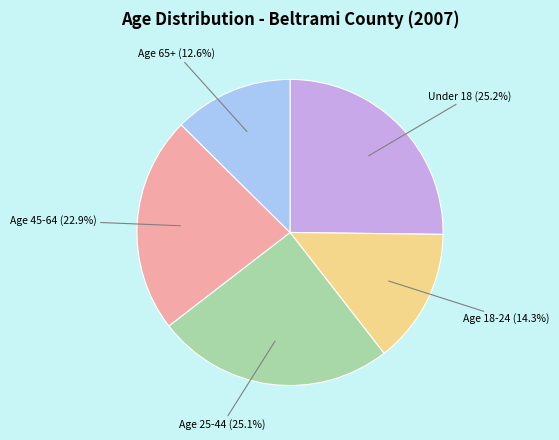

Which category has the smallest portion of the pie?

Age 65+